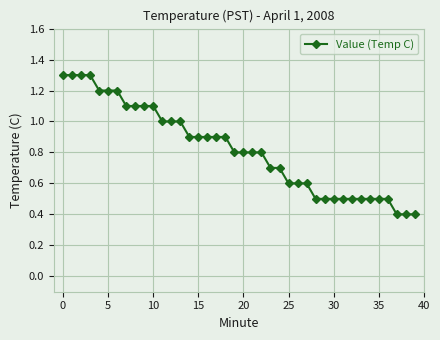

What is the difference between the maximum and minimum values?

0.9